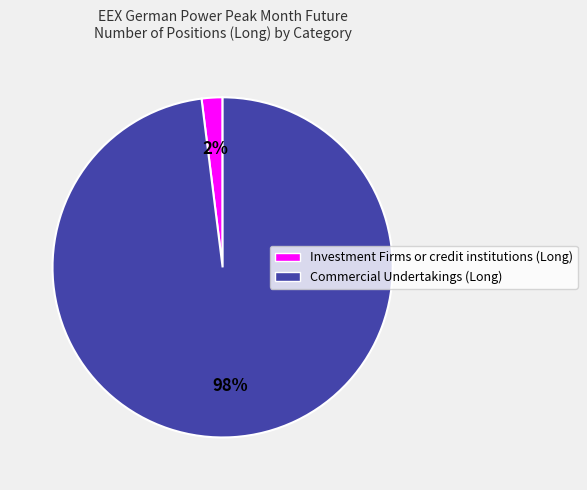

The Commercial Undertakings (Long) slice represents 98% of the pie. True or false?

True